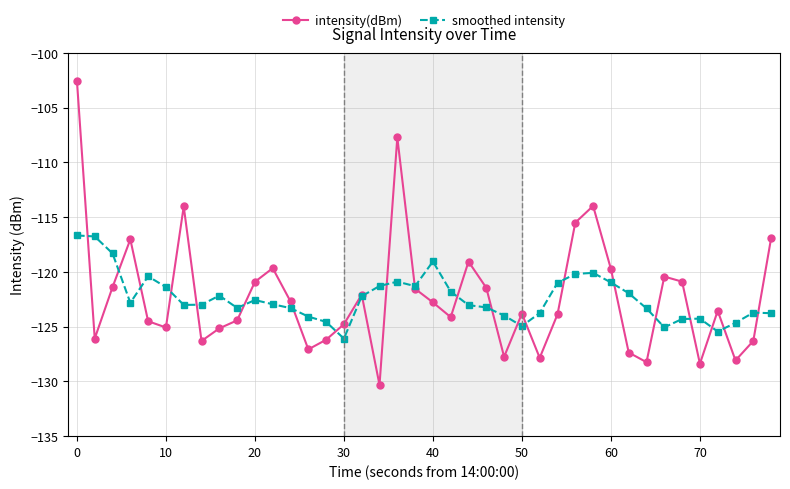

After their last crossing, which series has the higher values: intensity(dBm) or smoothed intensity?

intensity(dBm)